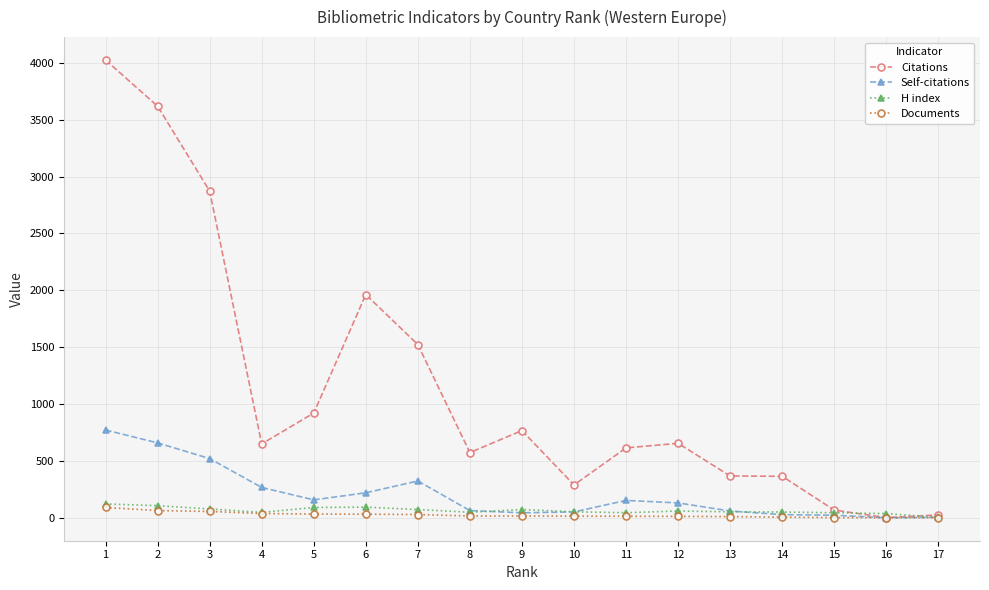

What is the spread (max minus min) of values at 14?

359